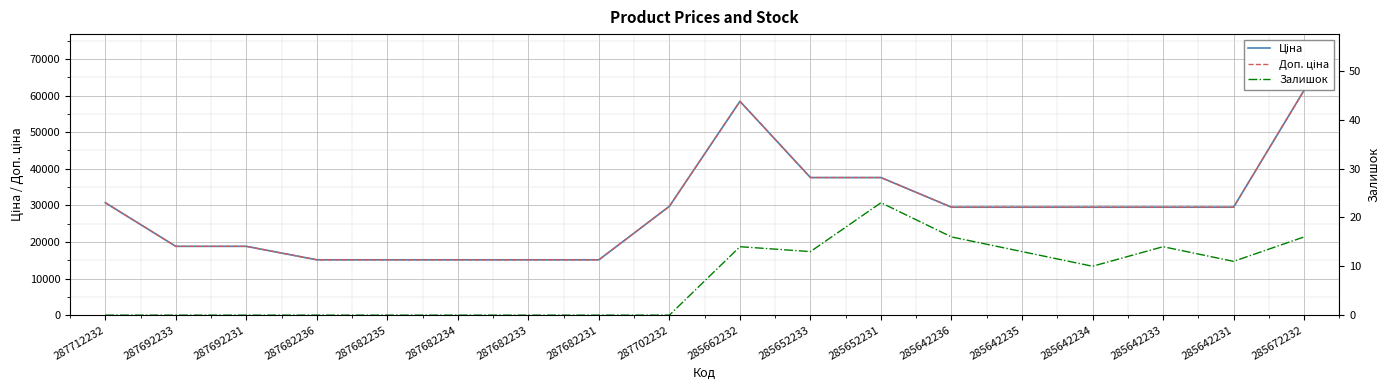

Is it true that Ціна equals 15120.0 at 287682233?

True